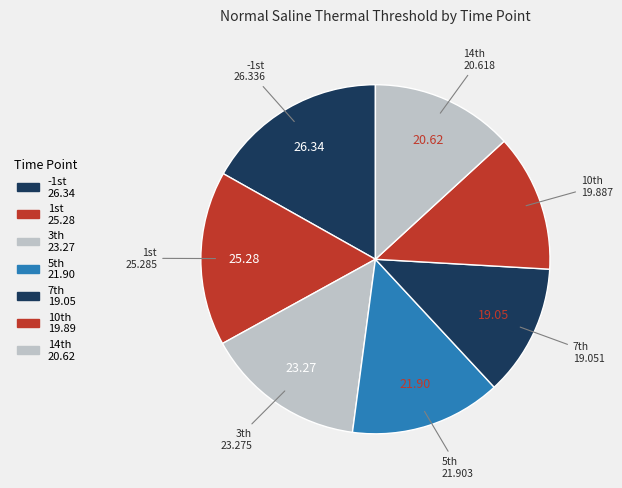

How many slices are in this pie chart?

7